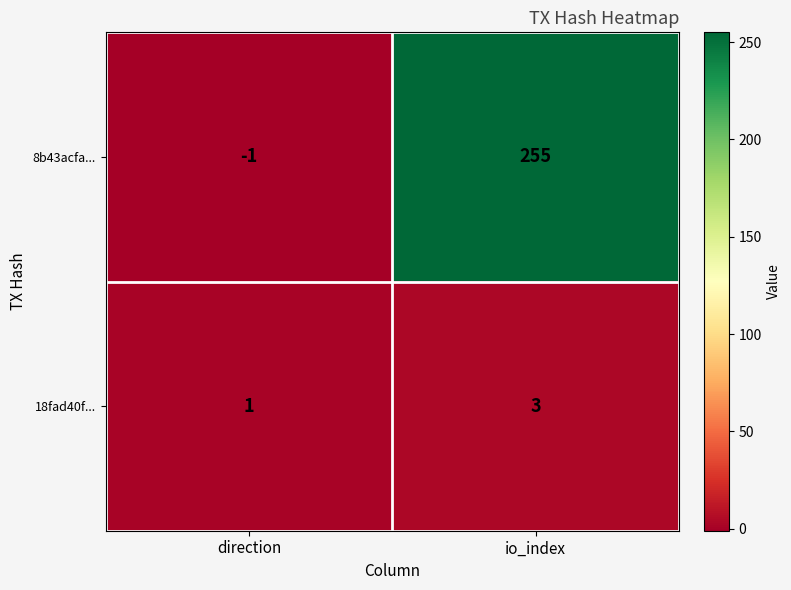

Which series has the widest spread of values?

8b43acfa...